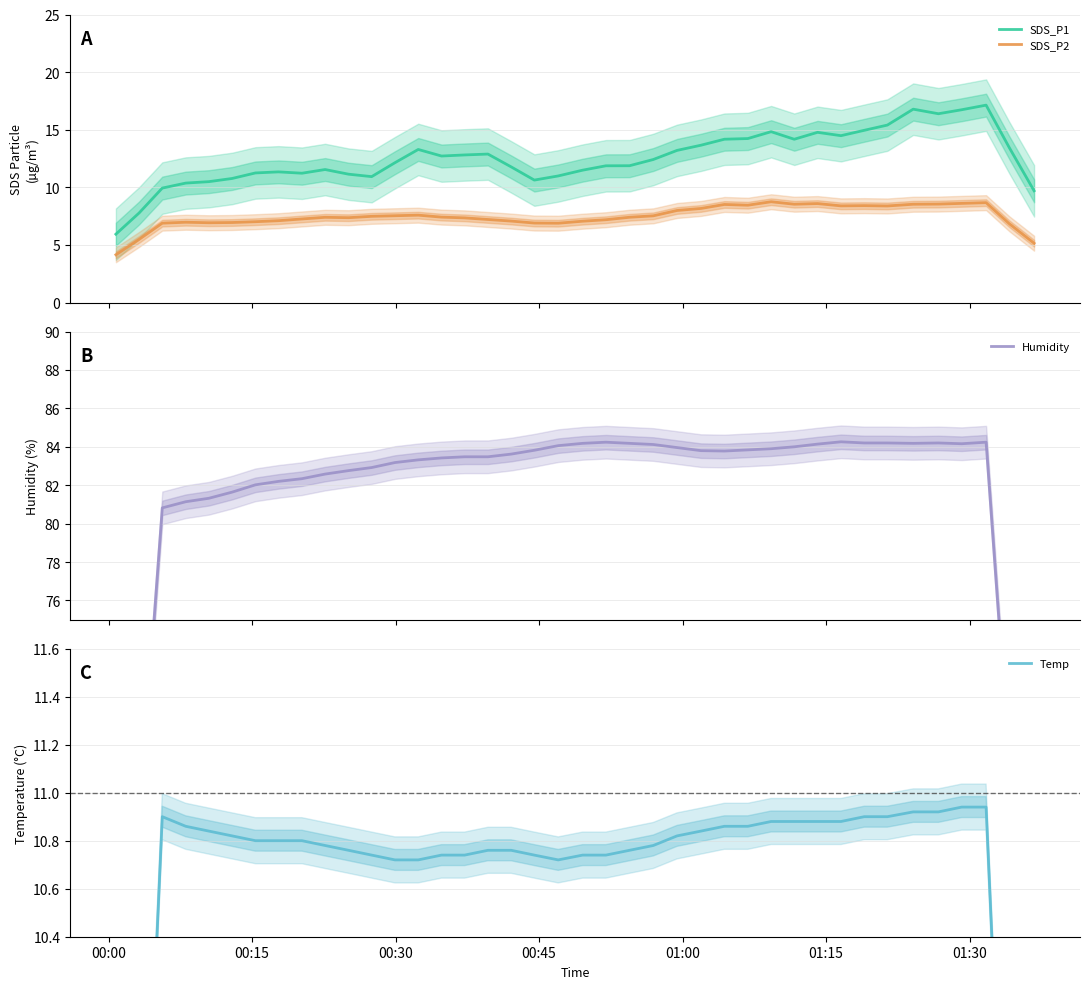

True or false: SDS_P2 and SDS_P1 intersect in this chart.

False